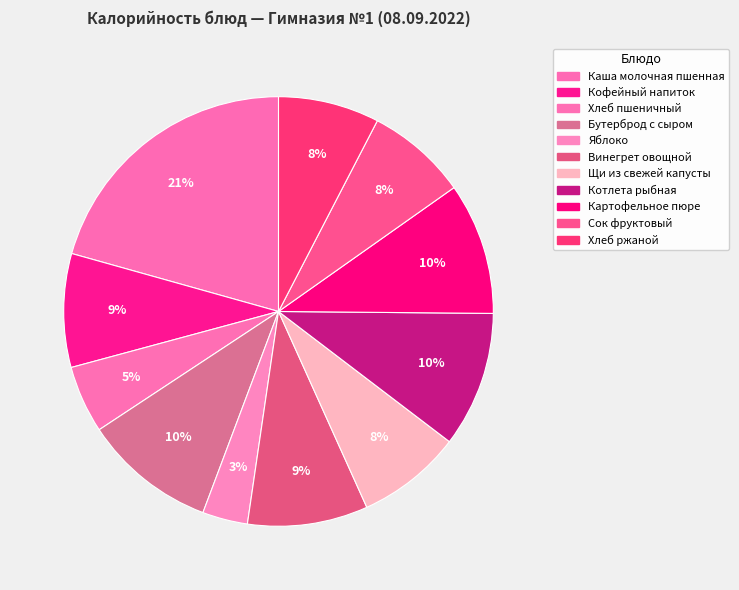

Does Котлета рыбная represent more than half of the total?

No